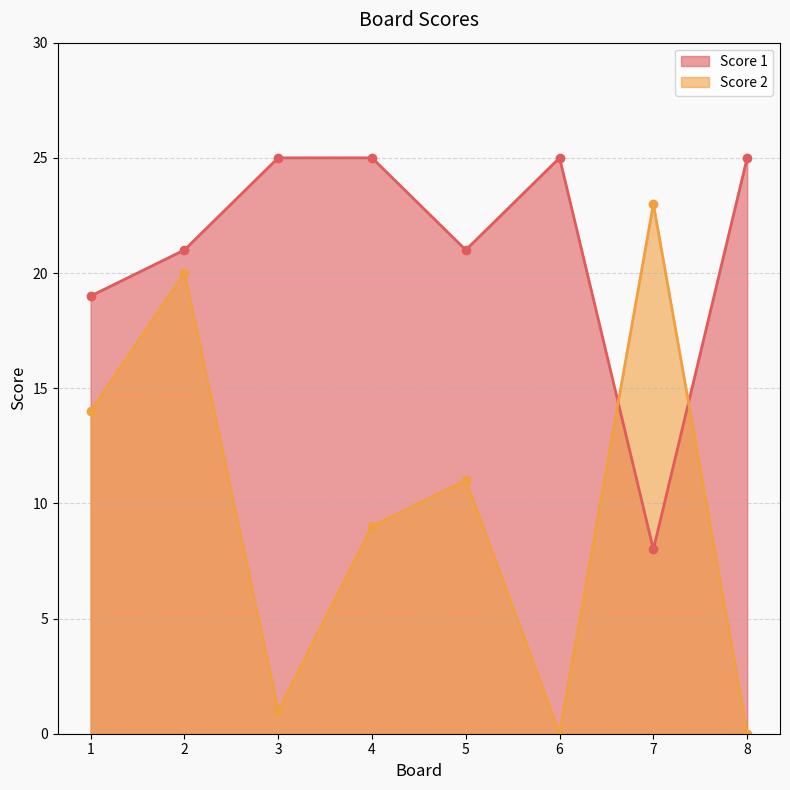

Which series changed the most between 2 and 6?

Score 2